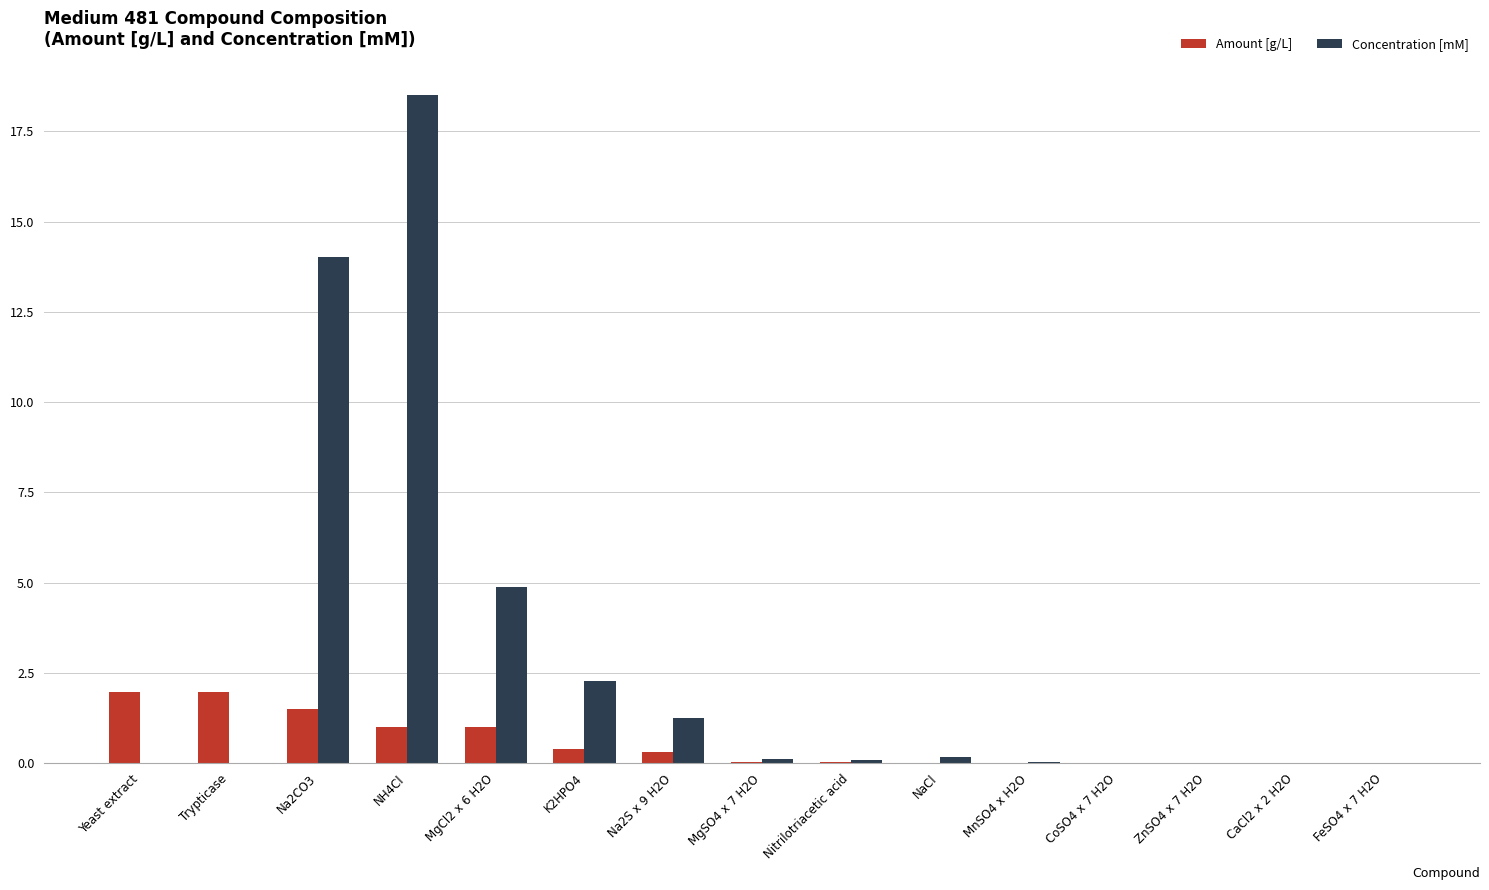

Read the Amount [g/L] value at K2HPO4.

0.4